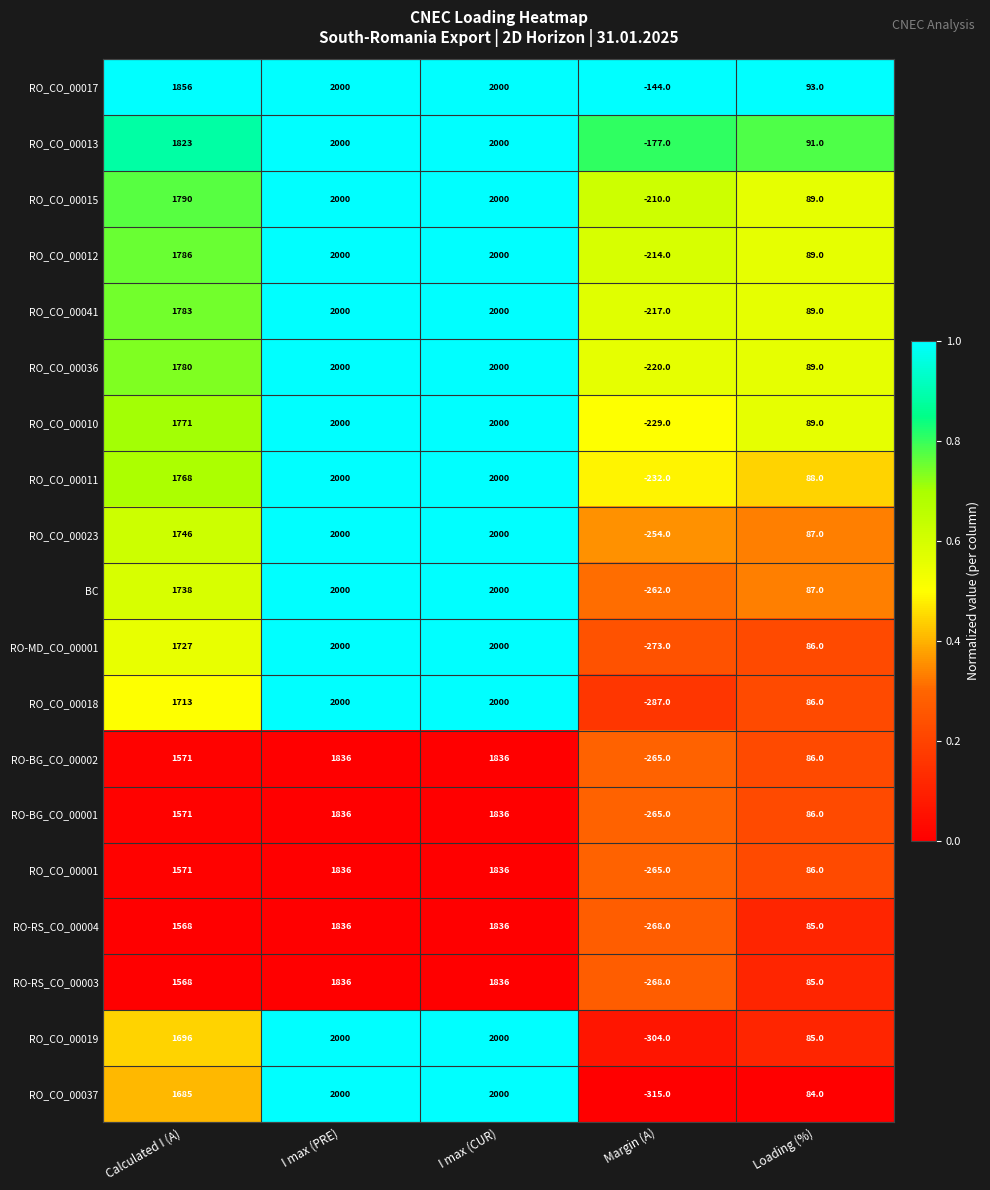

The value of RO_CO_00041 at Margin (A) is -217. True or false?

True